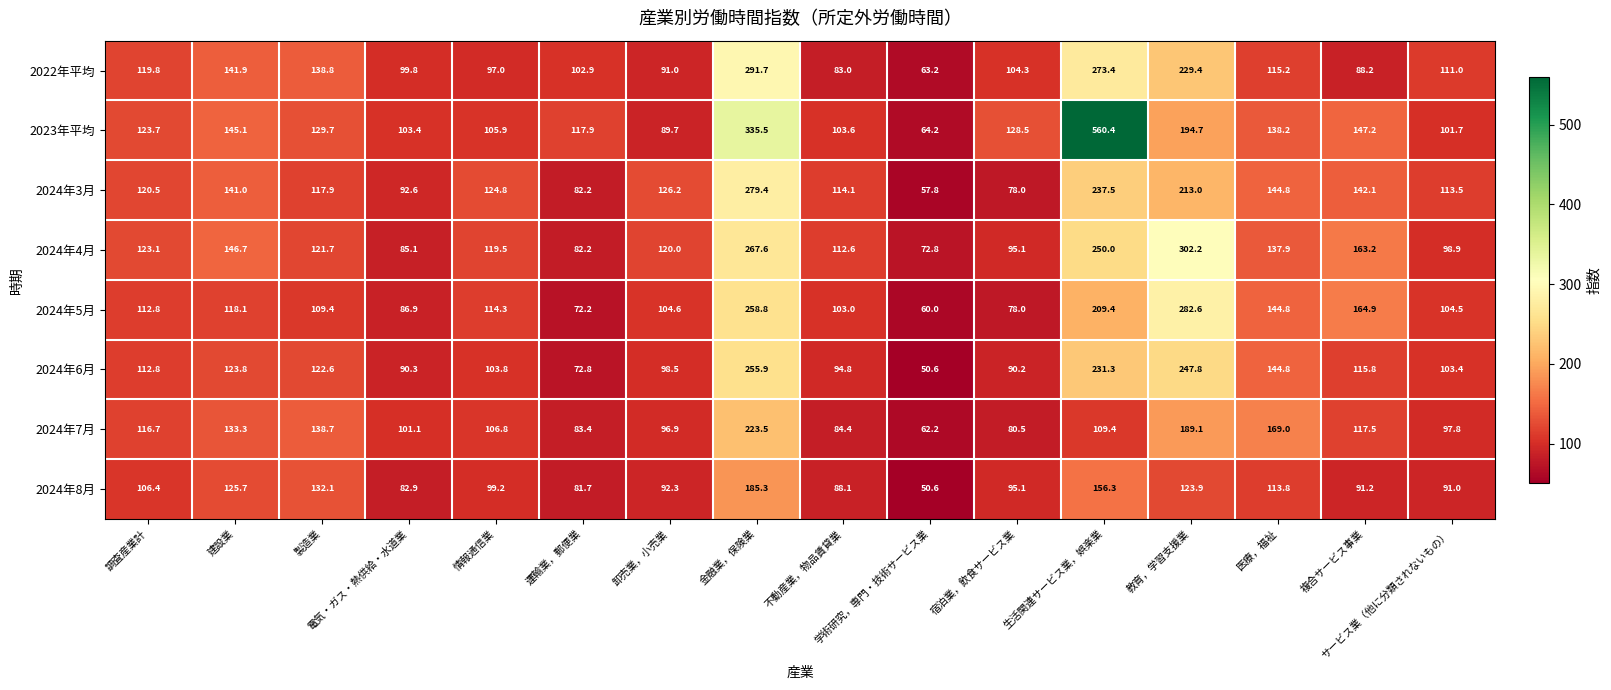

Which series has the largest total across all categories?

2023年平均